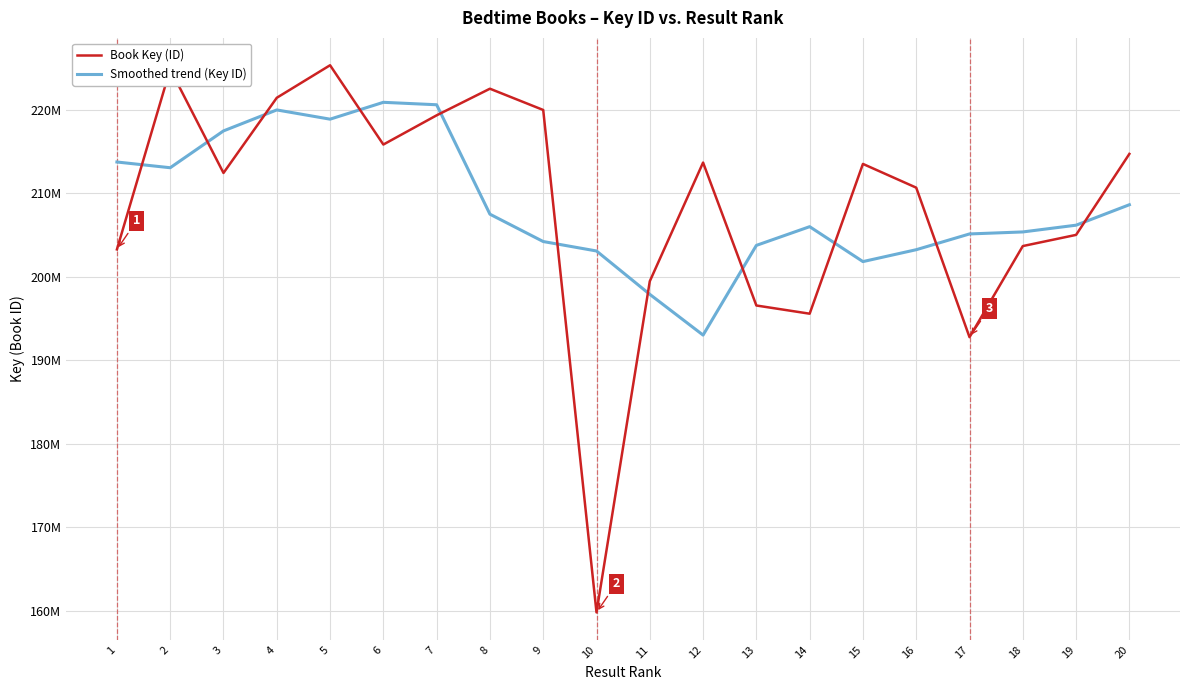

True or false: Book Key (ID) has more than 1 points higher than both neighbors.

True